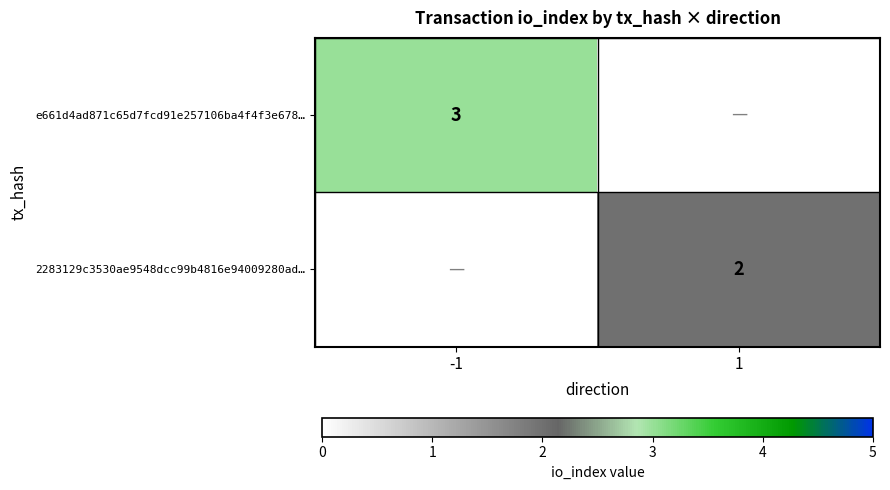

The 2283129c3530ae9548dcc99b4816e94009280ad… series shows 2 at 1. True or false?

True